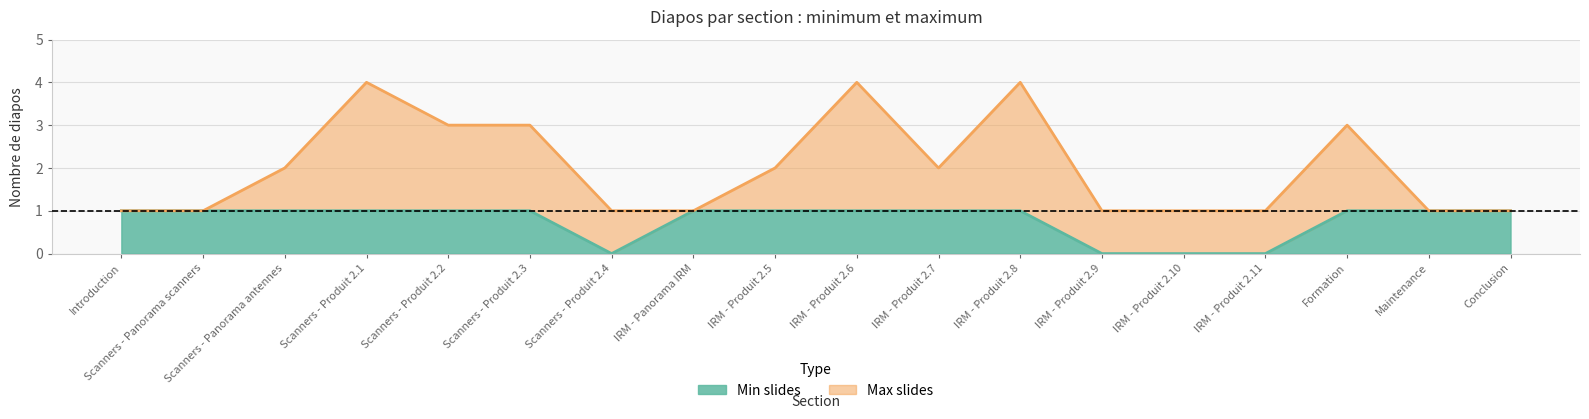

Reading right to left, list all the values displayed in this chart.

Min slides: Conclusion=1	Maintenance=1	Formation=1	IRM - Produit 2.11=0	IRM - Produit 2.10=0	IRM - Produit 2.9=0	IRM - Produit 2.8=1	IRM - Produit 2.7=1	IRM - Produit 2.6=1	IRM - Produit 2.5=1	IRM - Panorama IRM=1	Scanners - Produit 2.4=0	Scanners - Produit 2.3=1	Scanners - Produit 2.2=1	Scanners - Produit 2.1=1	Scanners - Panorama antennes=1	Scanners - Panorama scanners=1	Introduction=1
Max slides: Conclusion=1	Maintenance=1	Formation=3	IRM - Produit 2.11=1	IRM - Produit 2.10=1	IRM - Produit 2.9=1	IRM - Produit 2.8=4	IRM - Produit 2.7=2	IRM - Produit 2.6=4	IRM - Produit 2.5=2	IRM - Panorama IRM=1	Scanners - Produit 2.4=1	Scanners - Produit 2.3=3	Scanners - Produit 2.2=3	Scanners - Produit 2.1=4	Scanners - Panorama antennes=2	Scanners - Panorama scanners=1	Introduction=1